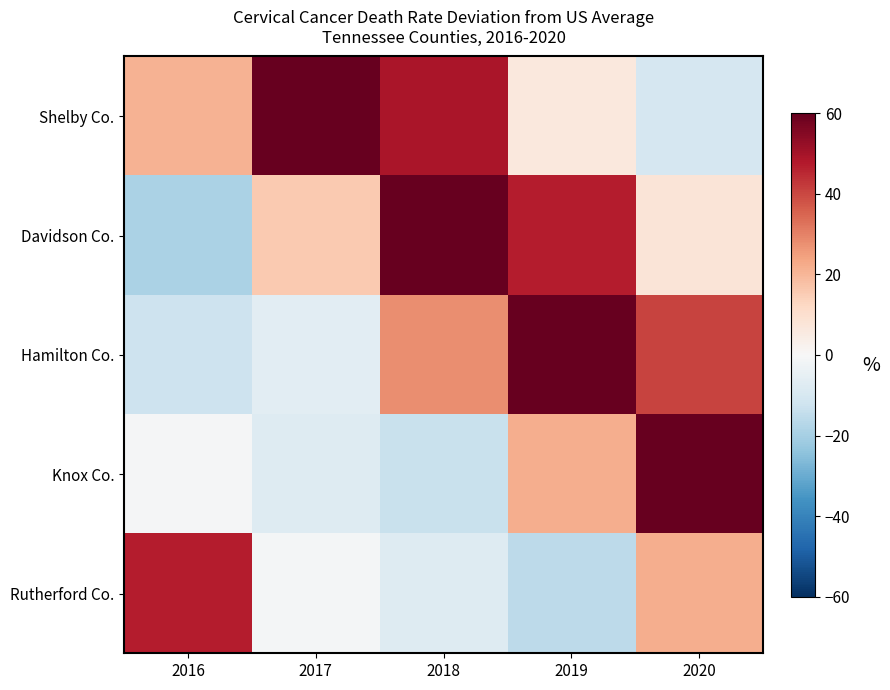

Reading left to right, what are all the values shown in this chart?

Shelby Co.: 2016=20.7	2017=60.0	2018=49.2	2019=6.1	2020=-10.0
Davidson Co.: 2016=-19.1	2017=15.7	2018=60.0	2019=47.1	2020=7.9
Hamilton Co.: 2016=-12.2	2017=-6.1	2018=28.0	2019=60.0	2020=40.4
Knox Co.: 2016=-0.5	2017=-7.7	2018=-13.2	2019=21.6	2020=60.0
Rutherford Co.: 2016=47.2	2017=-1.2	2018=-7.9	2019=-15.8	2020=22.0